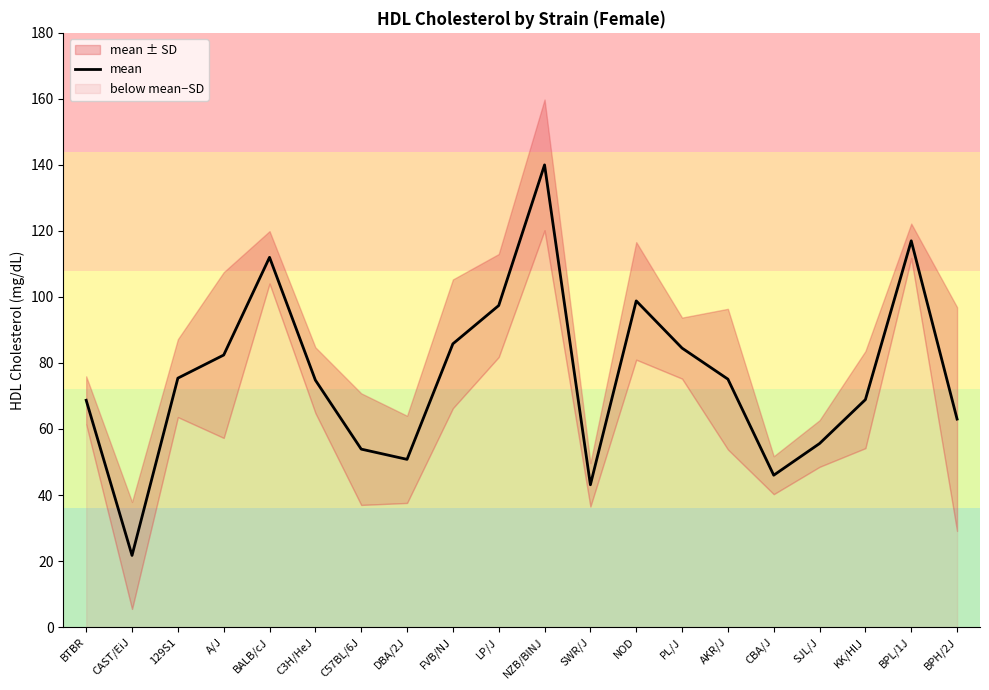

Reading left to right, extract all data points from this chart.

BTBR=68.7	CAST/EiJ=21.7	129S1=75.4	A/J=82.4	BALB/cJ=112.0	C3H/HeJ=74.8	C57BL/6J=53.9	DBA/2J=50.8	FVB/NJ=85.8	LP/J=97.4	NZB/BlNJ=140.0	SWR/J=43.1	NOD=98.8	PL/J=84.5	AKR/J=75.1	CBA/J=46.0	SJL/J=55.6	KK/HlJ=68.9	BPL/1J=117.0	BPH/2J=63.0